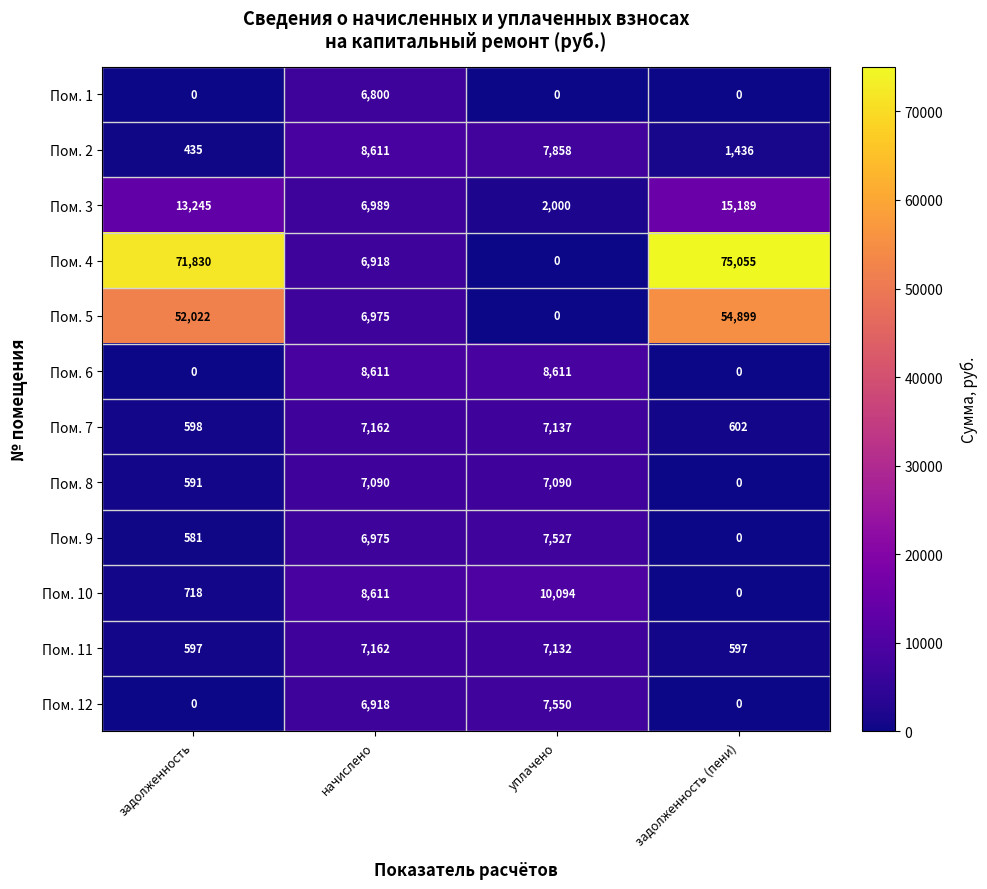

Rank the categories by Пом. 10 value from highest to lowest.

уплачено, начислено, задолженность, задолженность (пени)